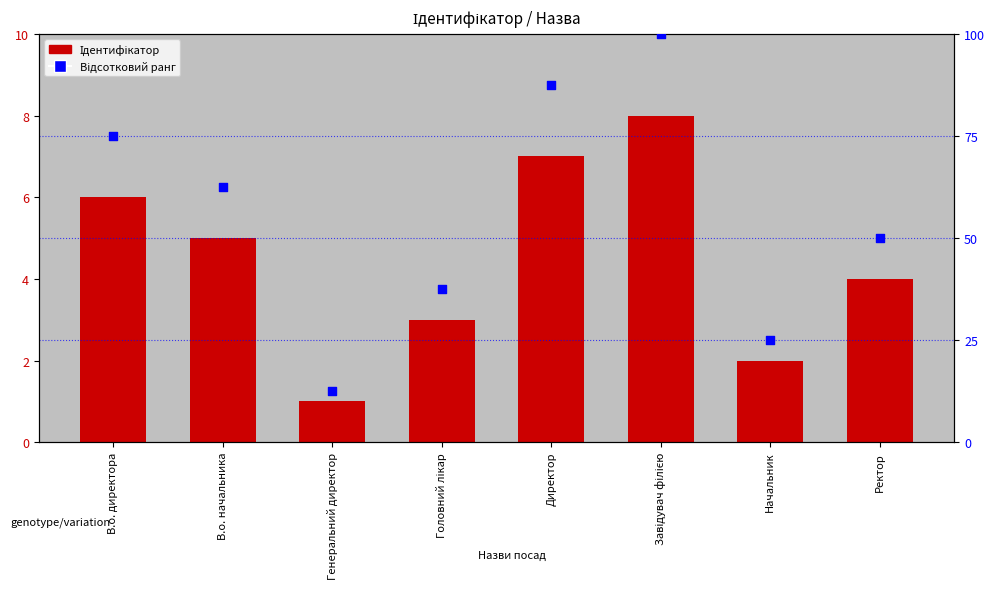

What is the total value across all series at В.о. директора?

81.0